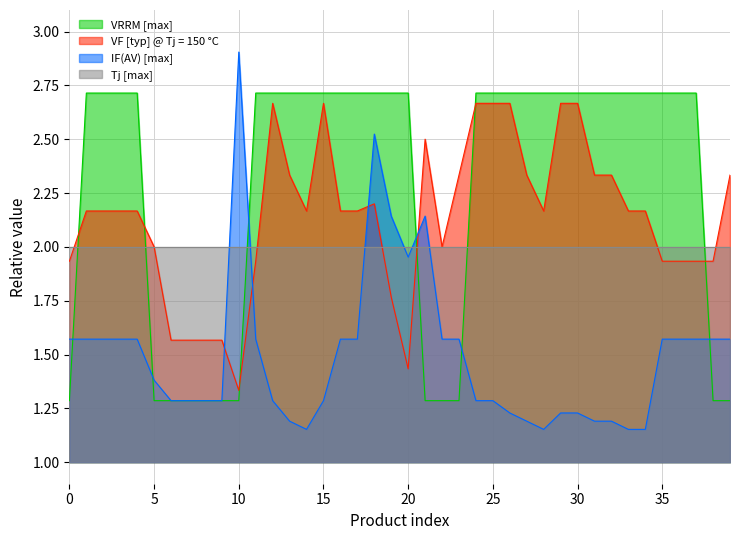

The VF [typ] @ Tj = 150 C series shows 0.5 at BYC30JT-600PS. True or false?

False